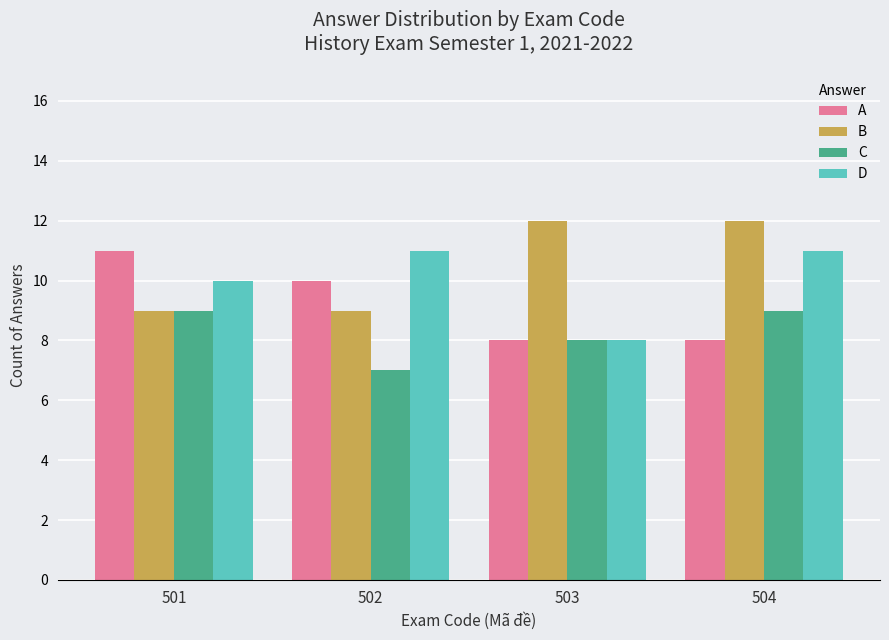

Is the value of B at 502 greater than the value of D at 502?

No